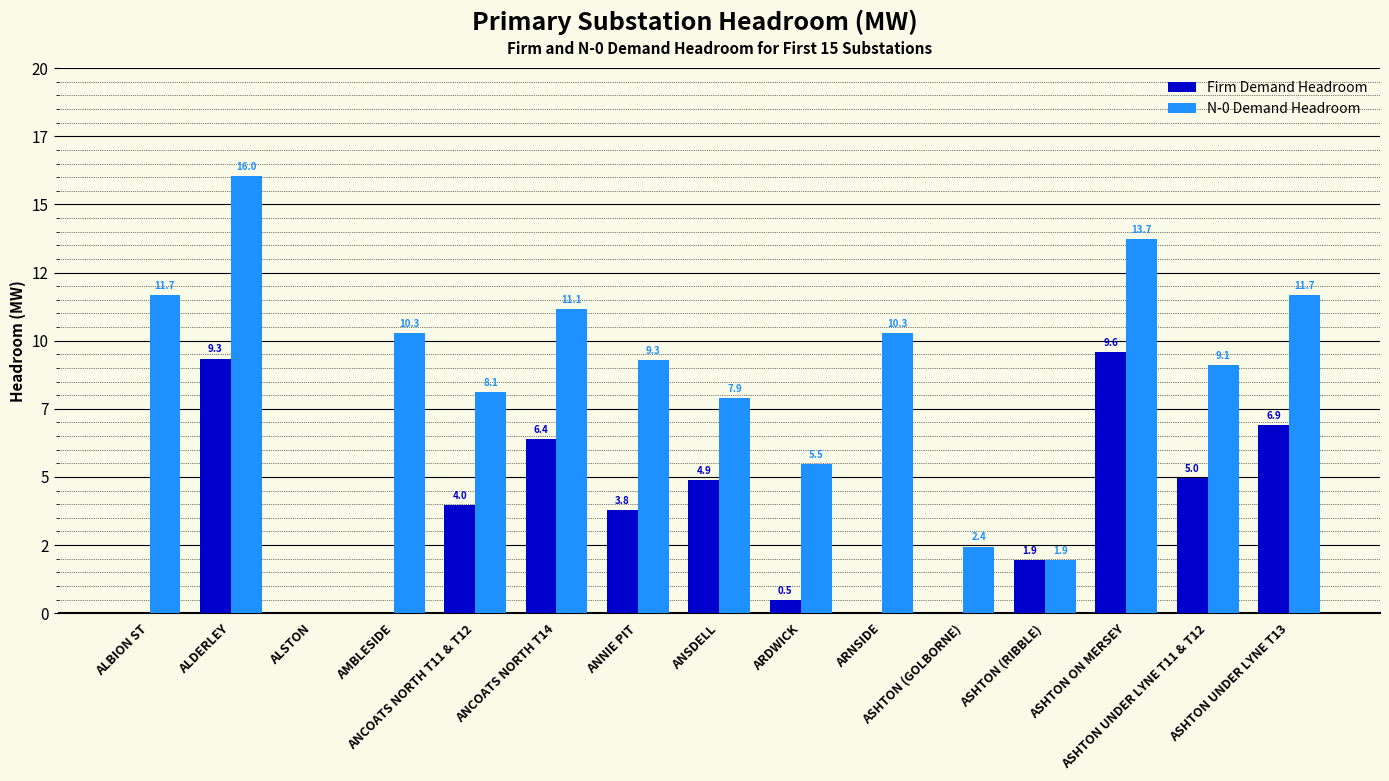

What are all the series names shown in the legend?

Firm Demand Headroom, N-0 Demand Headroom